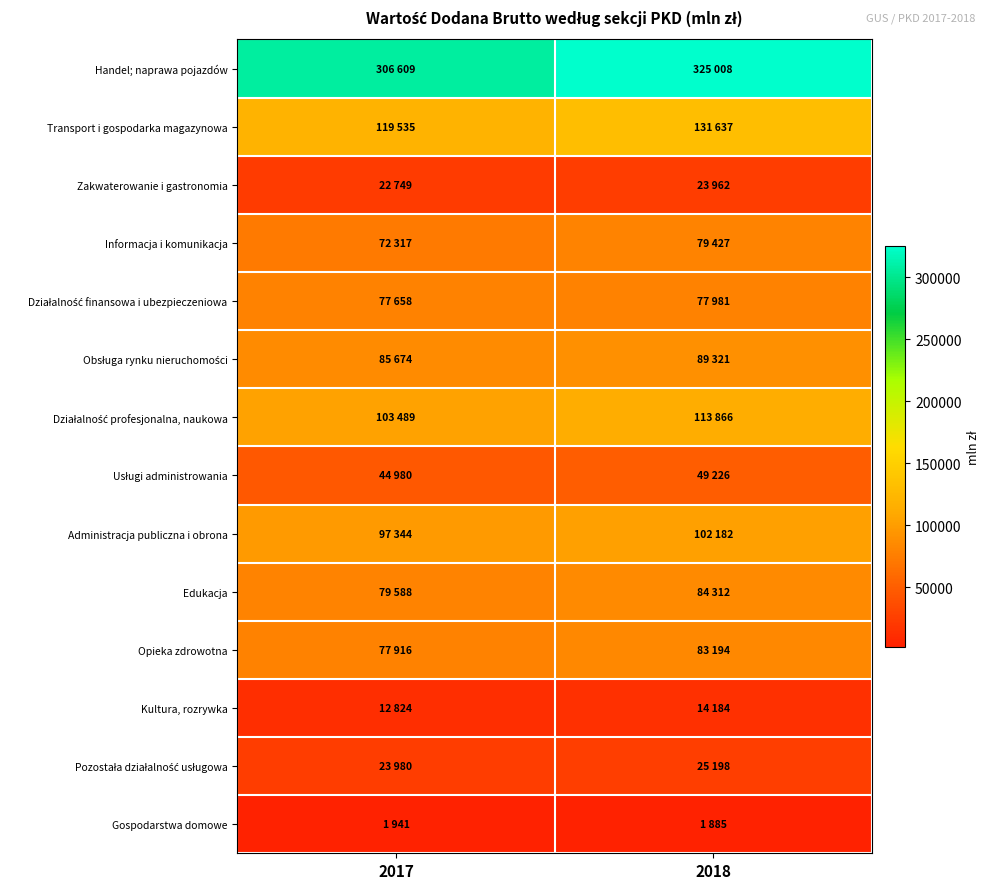

Which series has the largest total across all categories?

Handel; naprawa pojazdów